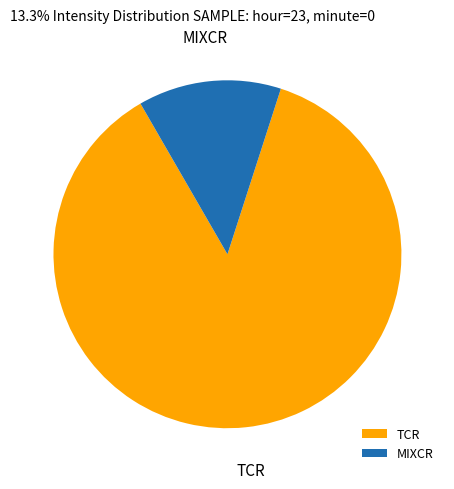

Does any single category account for the majority?

Yes